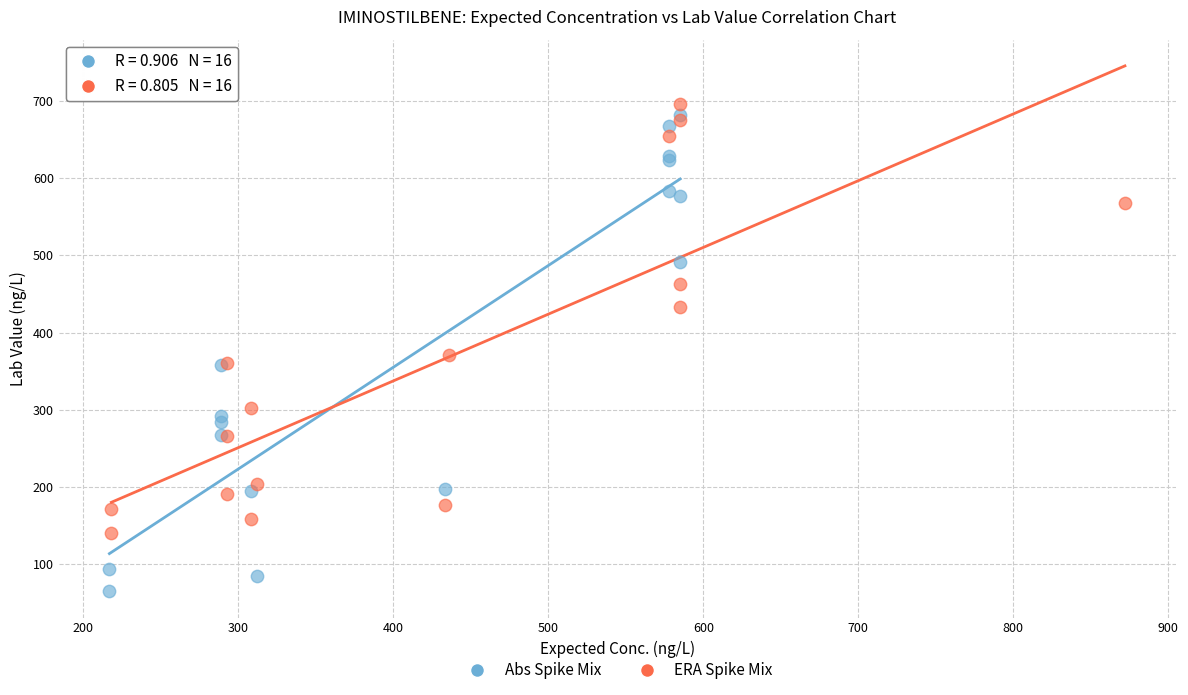

What are all the series names shown in the legend?

Abs Spike Mix, ERA Spike Mix